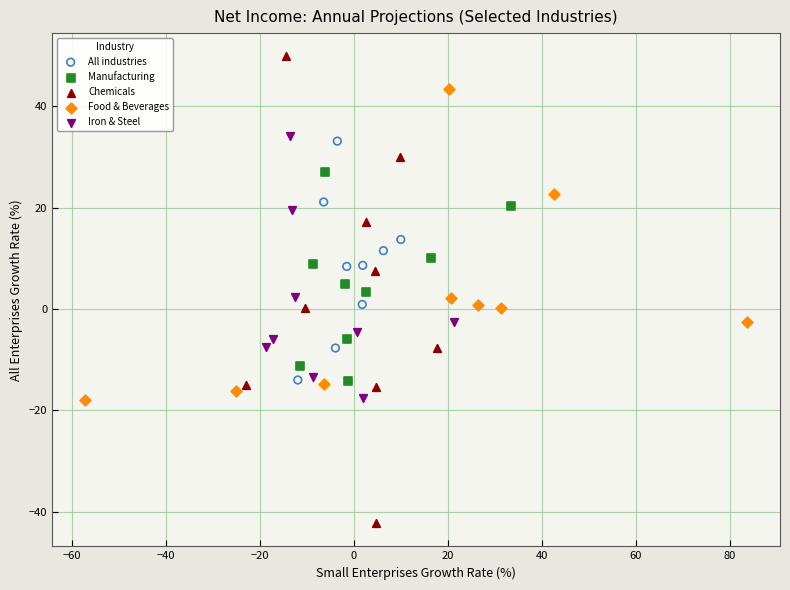

Which series reaches the minimum Y coordinate?

Chemicals